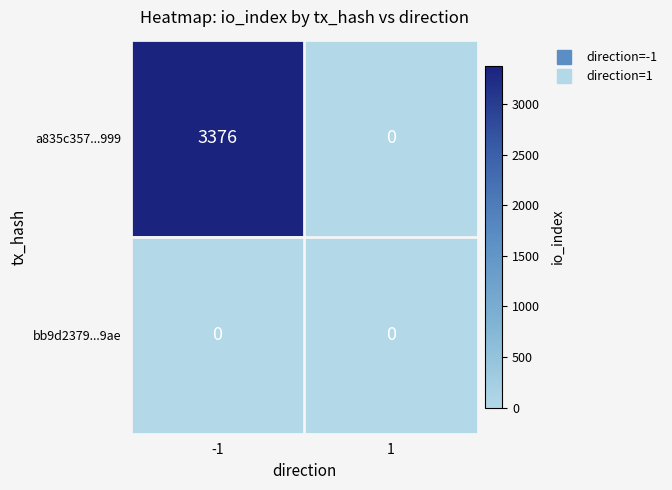

What is the sum of the a835c357...999 values at 1 and -1?

3376